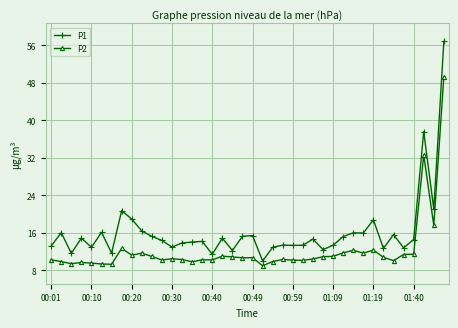

Which series has the widest spread of values?

P1